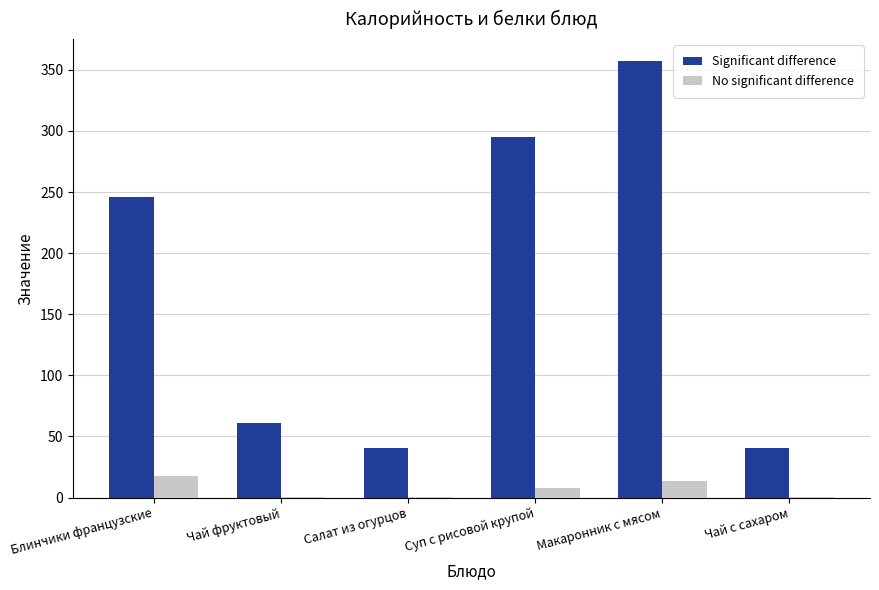

What is the sum of all Significant difference values?

1040.7